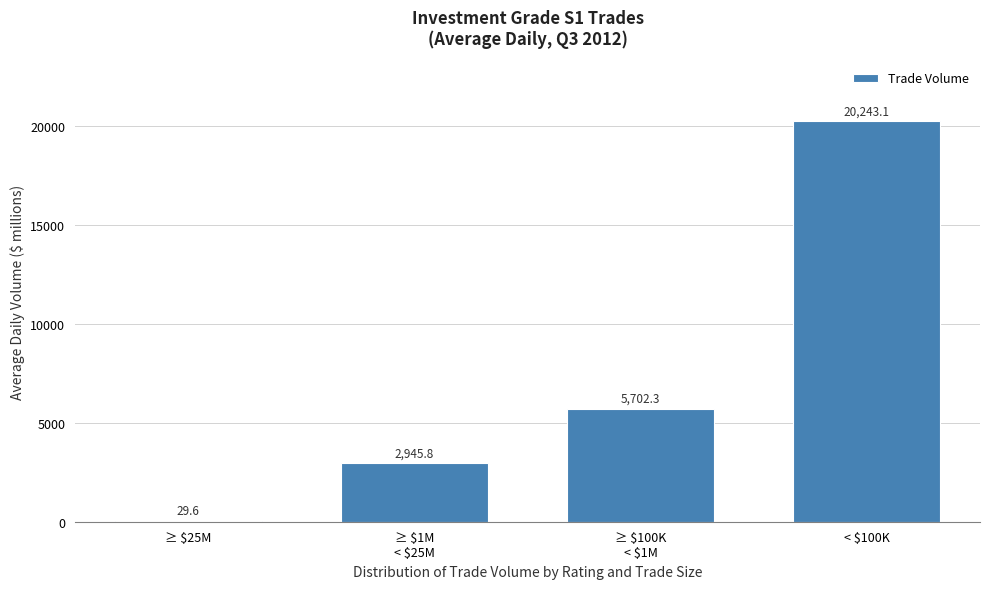

Is it true that the value at < $100K is 20243.1?

True